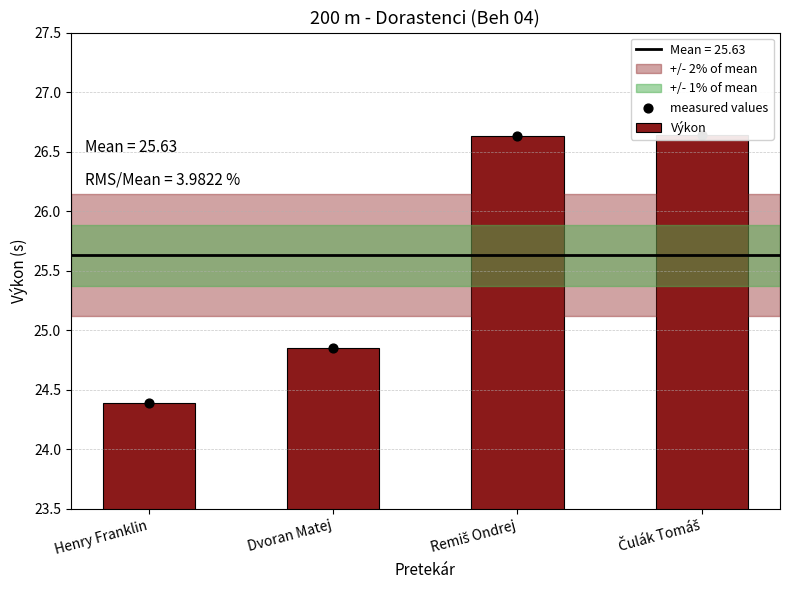

Which series has the largest total across all categories?

Výkon